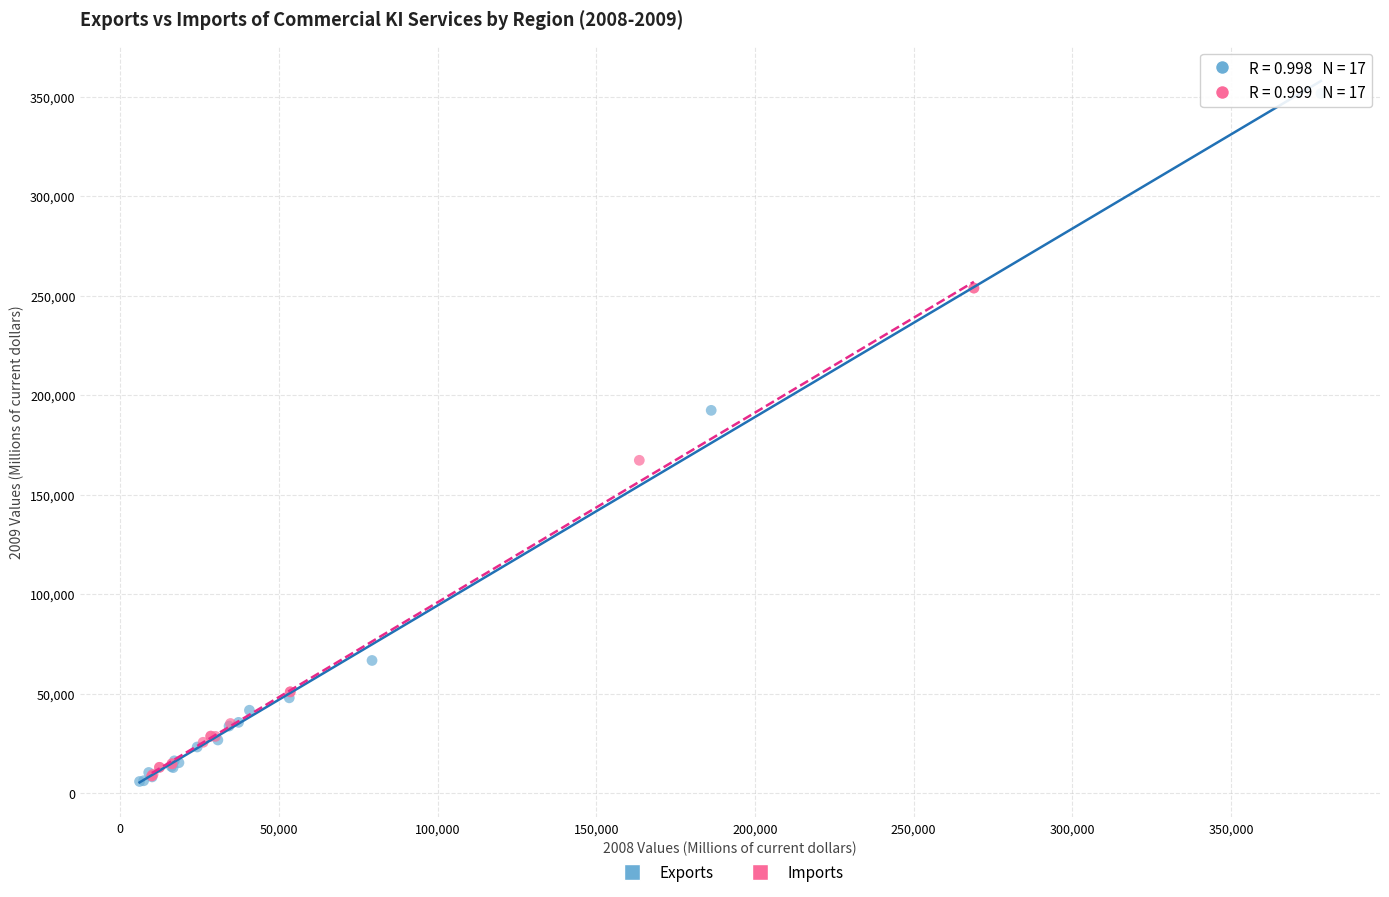

Which series reaches the maximum Y coordinate?

Exports